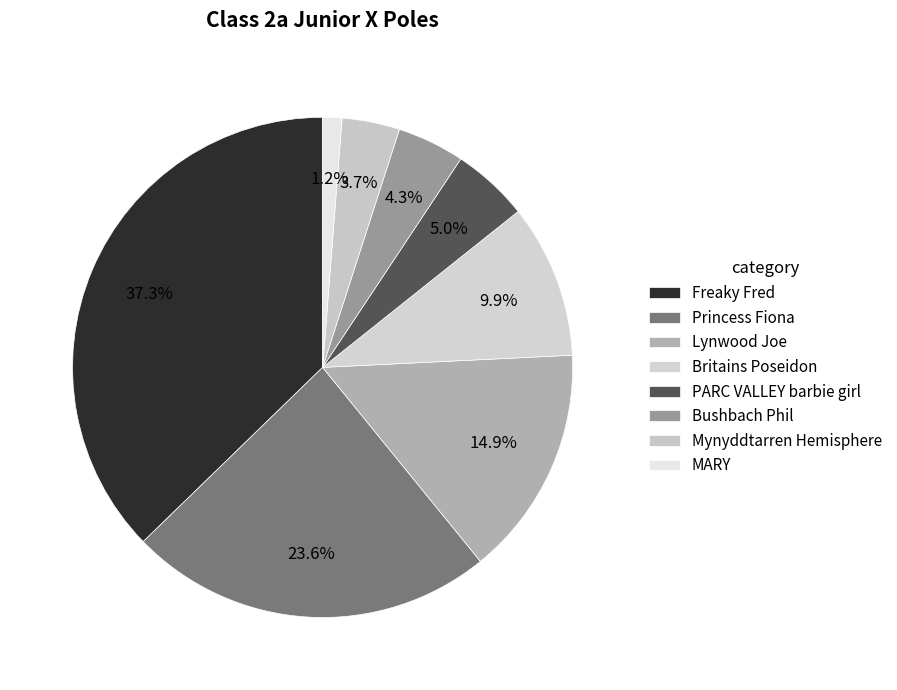

How many slices are in this pie chart?

8